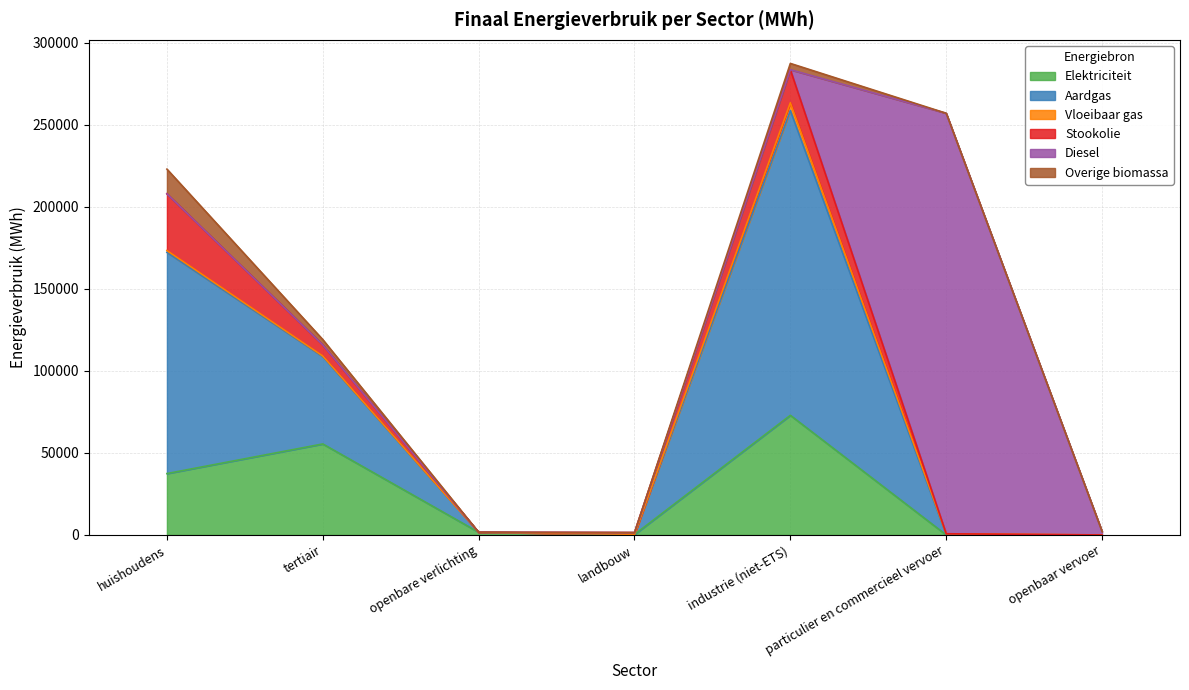

What is the maximum value shown in the chart?

256298.1